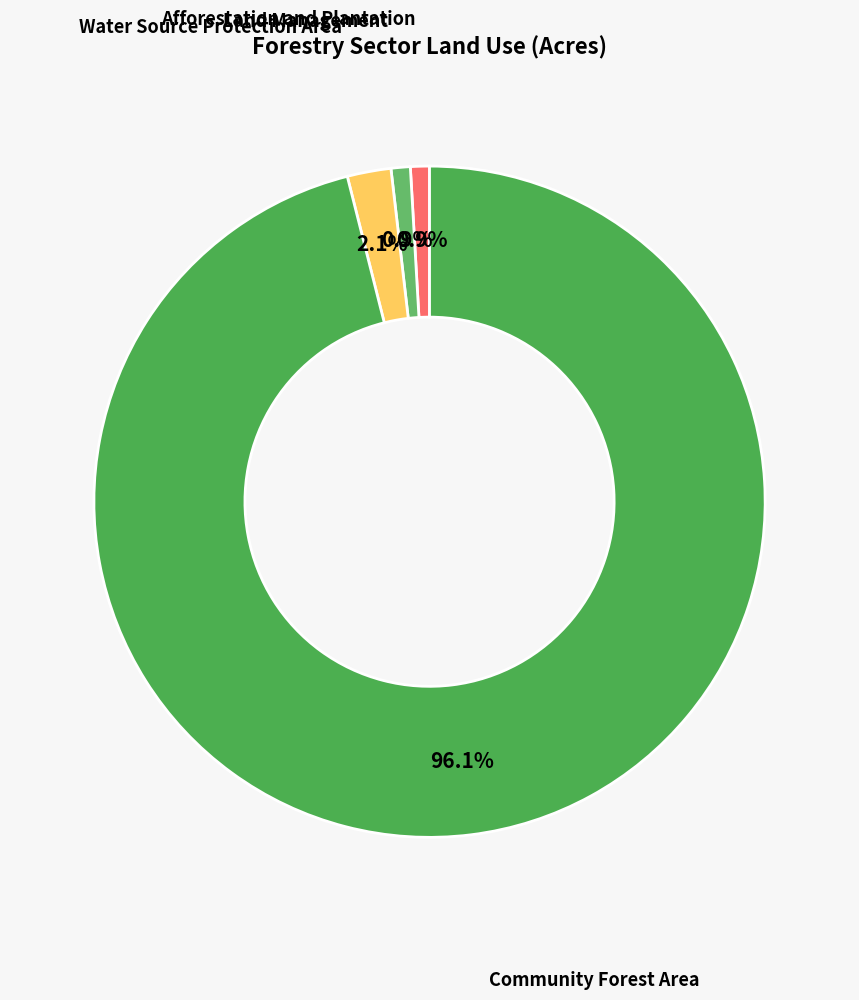

To the nearest percent, what is the combined percentage of Land Management and Afforestation and Plantation?

2%